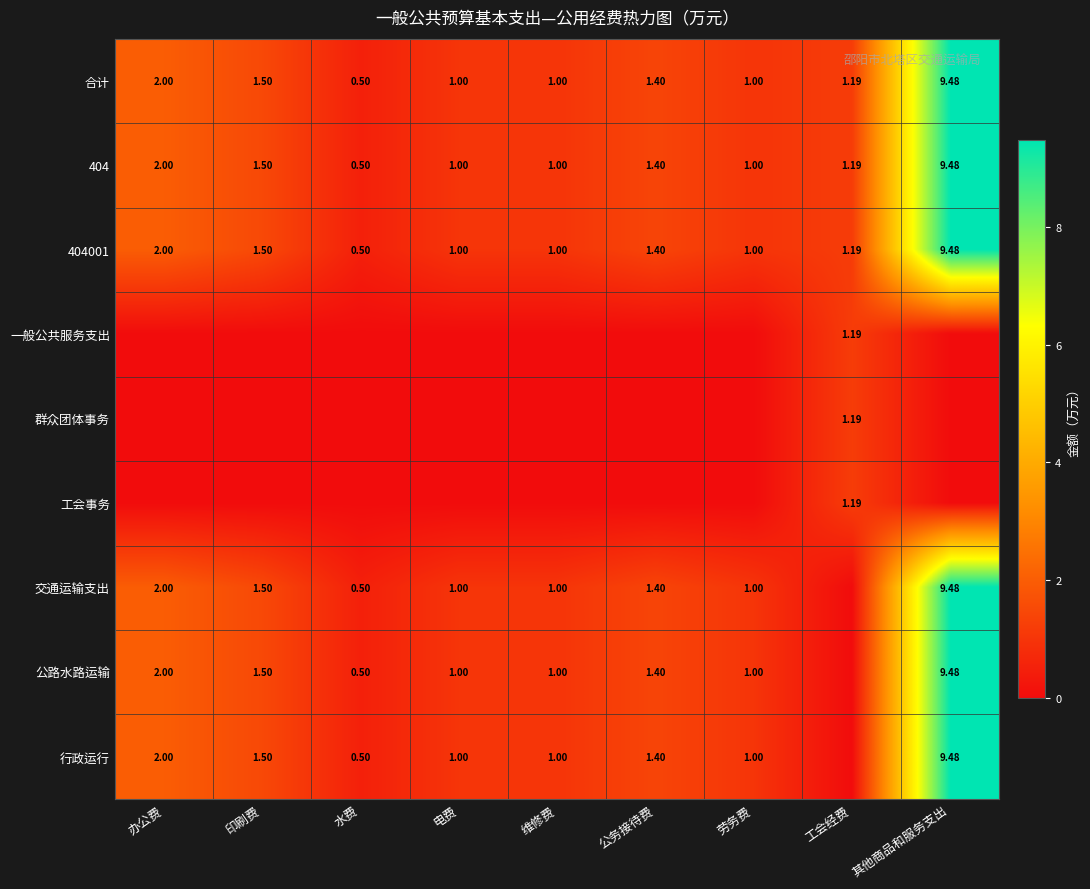

Which series has the largest range (max minus min)?

交通运输支出